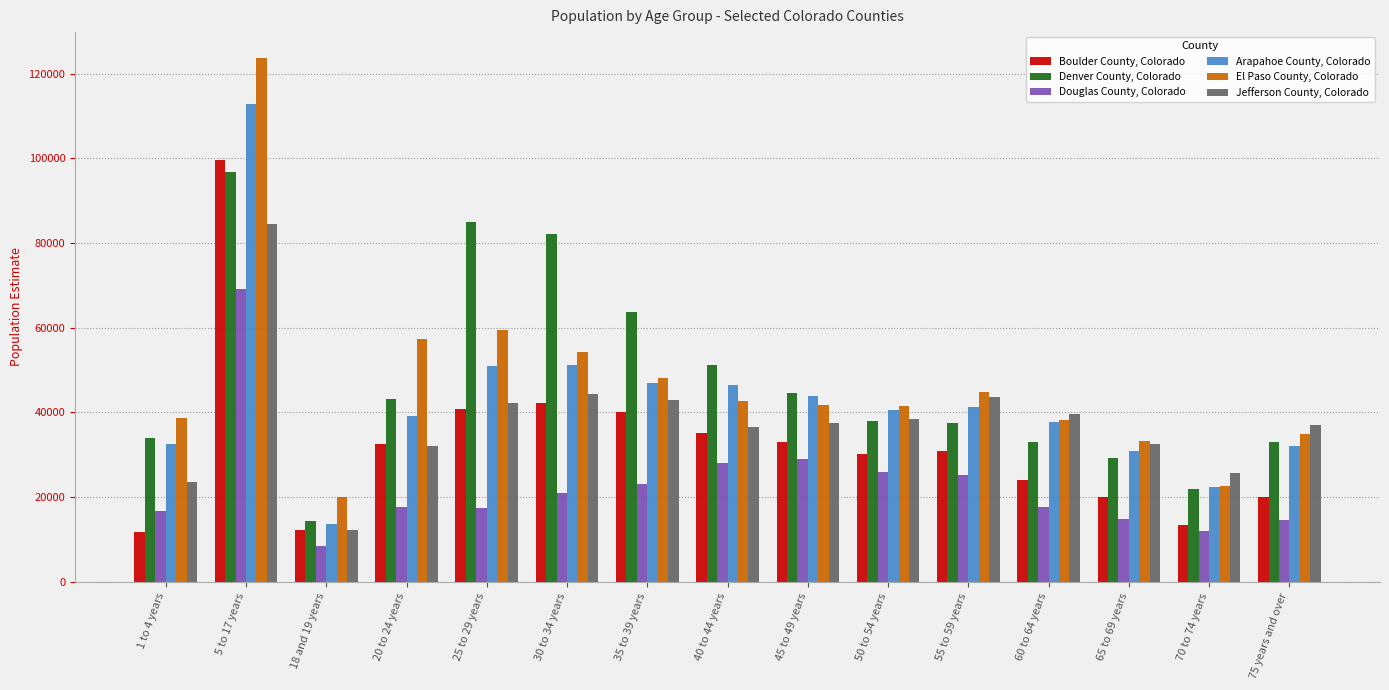

List the series in order of their peak value, lowest first.

Douglas County, Colorado, Jefferson County, Colorado, Denver County, Colorado, Boulder County, Colorado, Arapahoe County, Colorado, El Paso County, Colorado